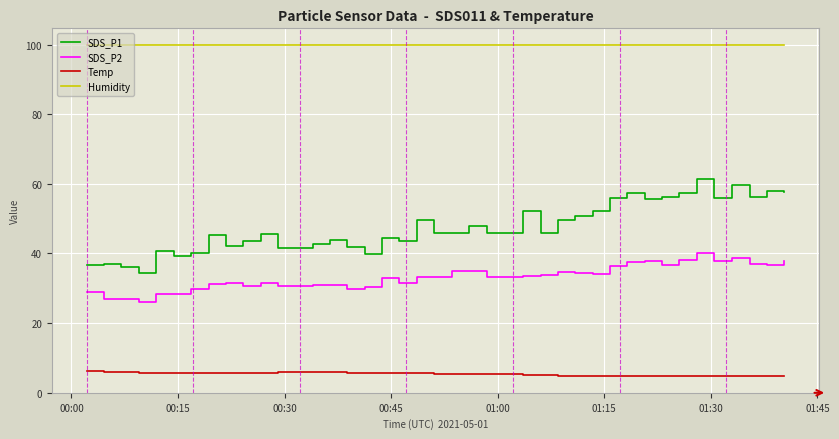

Which series has the largest range (max minus min)?

SDS_P1